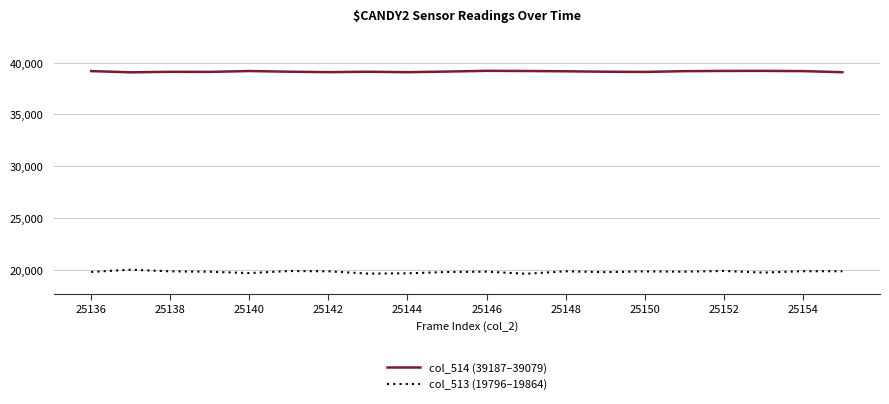

Which series has the widest spread of values?

col_513 (19796–19864)